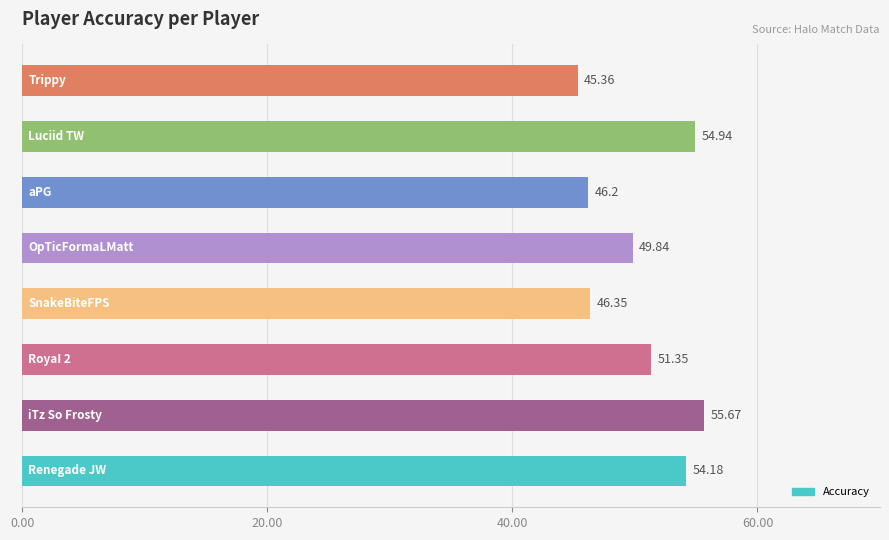

What is the difference between the maximum and second lowest values?

9.5